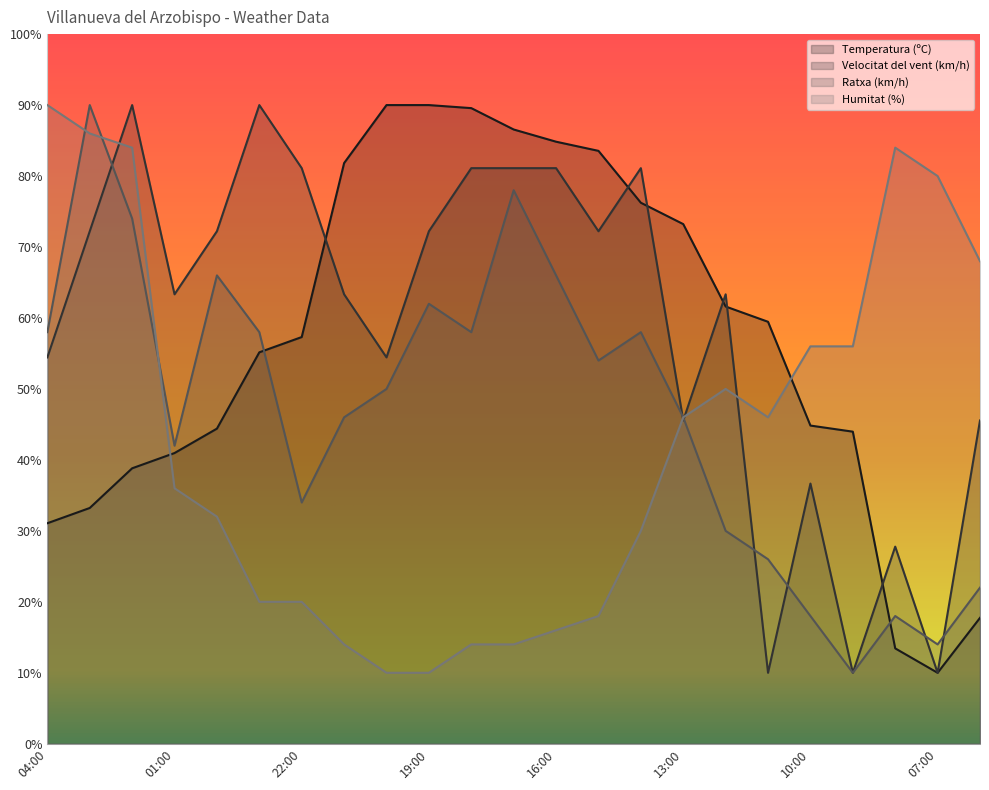

True or false: Velocitat del vent (km/h) has a value of 106.2 at 18:00.

False